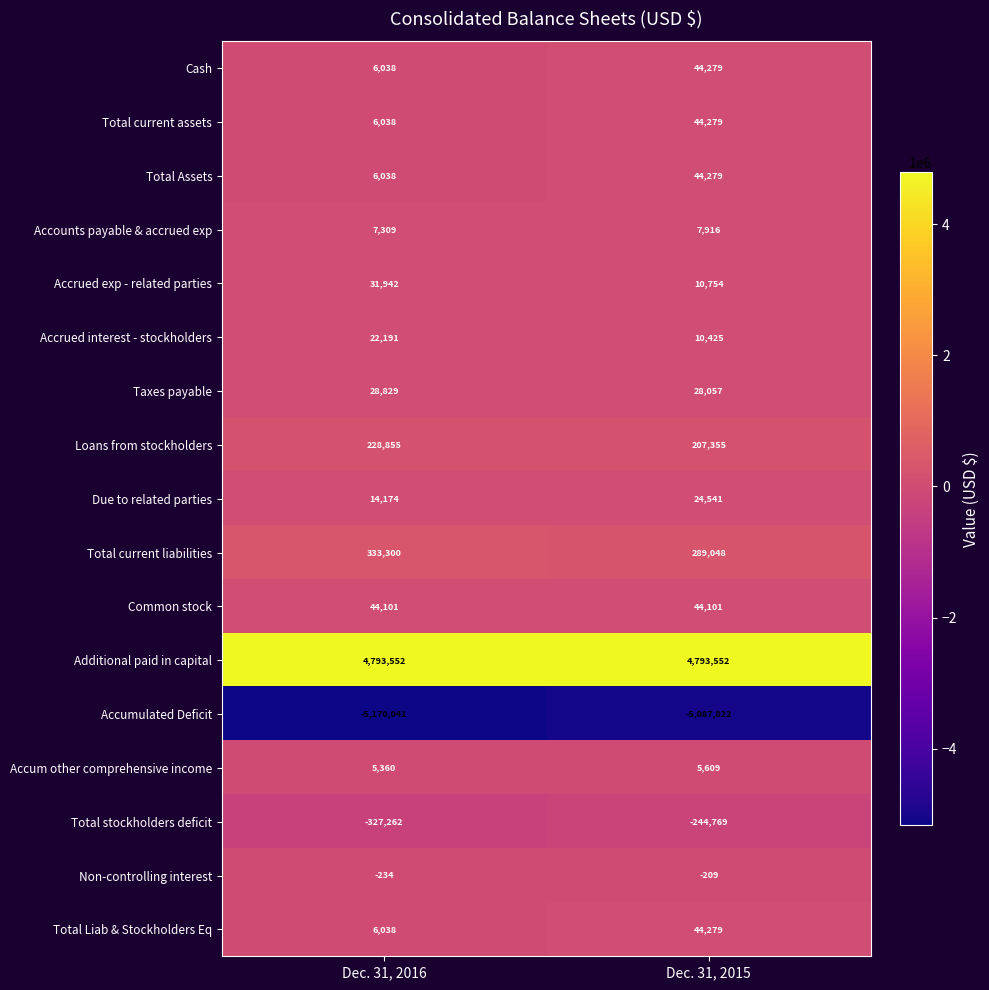

List the labels in order of Total Liab & Stockholders Eq value, largest first.

Dec. 31, 2015, Dec. 31, 2016